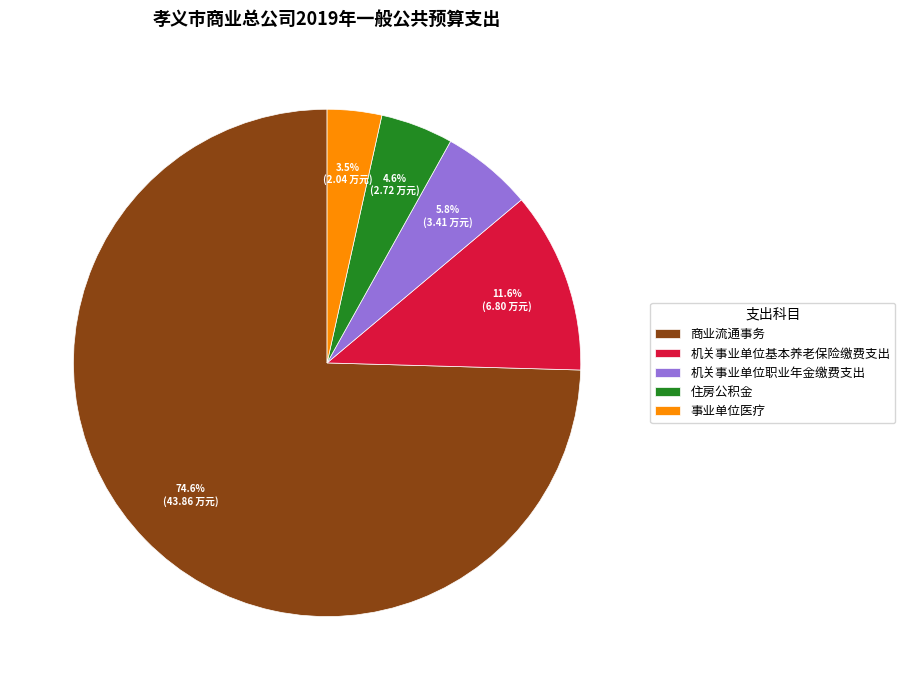

Between 事业单位医疗 and 商业流通事务, which is larger?

商业流通事务